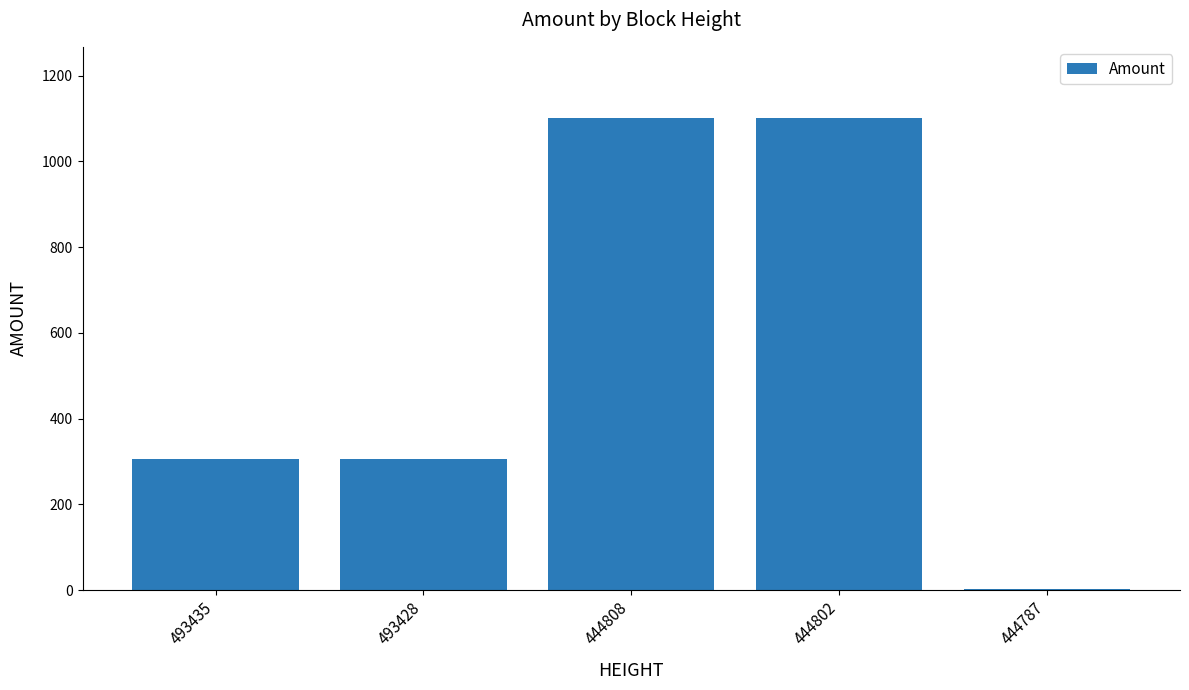

Approximately how many times larger is the value at 493435 compared to 444808?

0.3